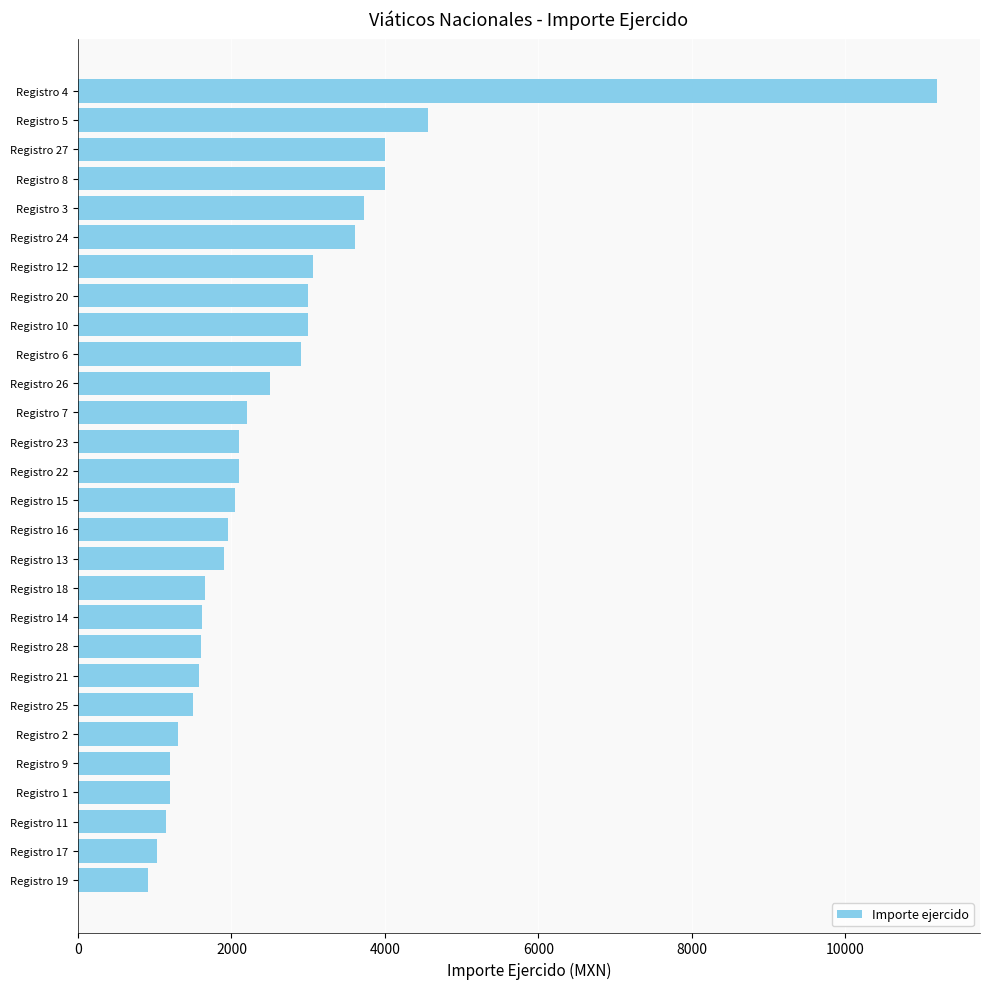

The value at Registro 20 is 3000.0. True or false?

True